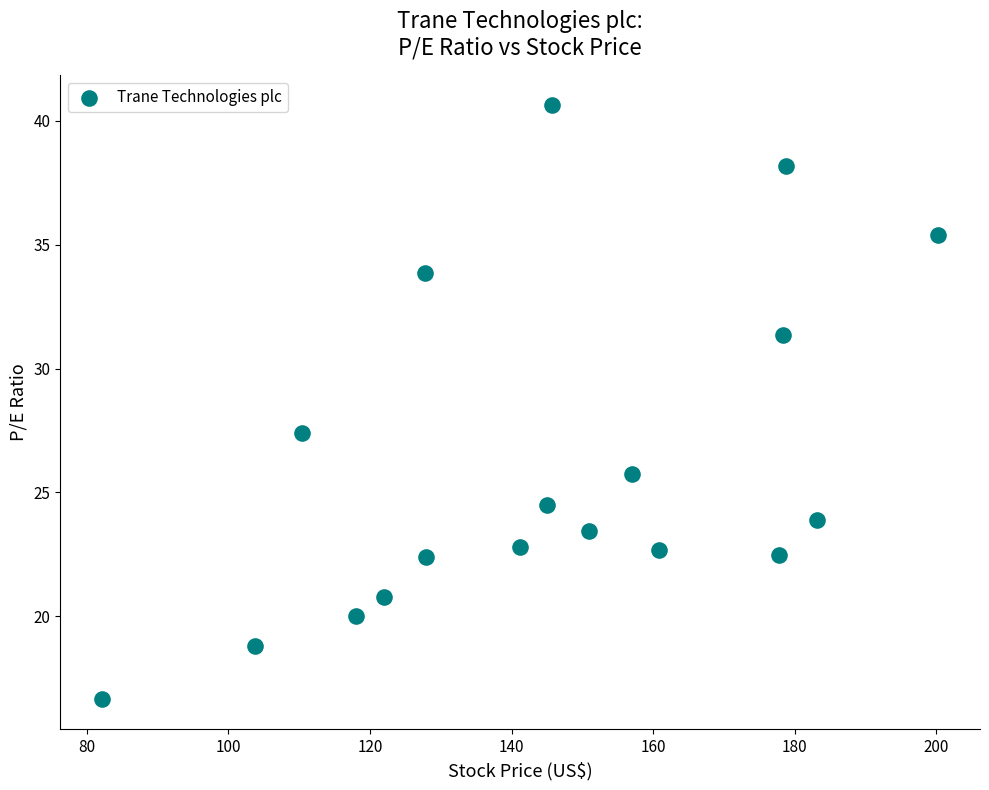

What is the range of X values (max minus min)?

118.1